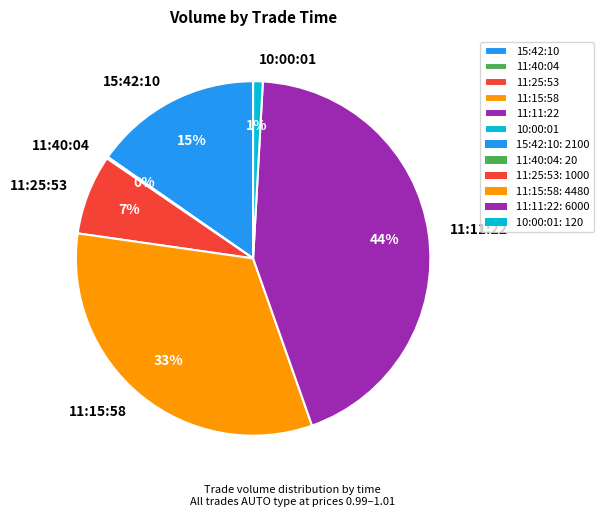

The 15:42:10 slice represents 7% of the pie. True or false?

False